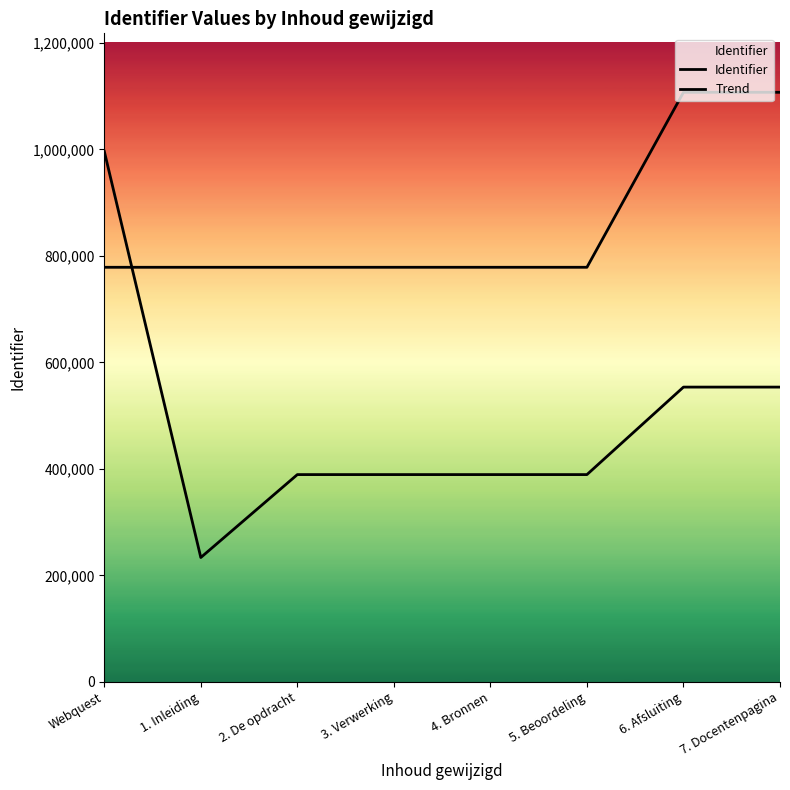

At how many categories does at least one series exceed 778490?

8